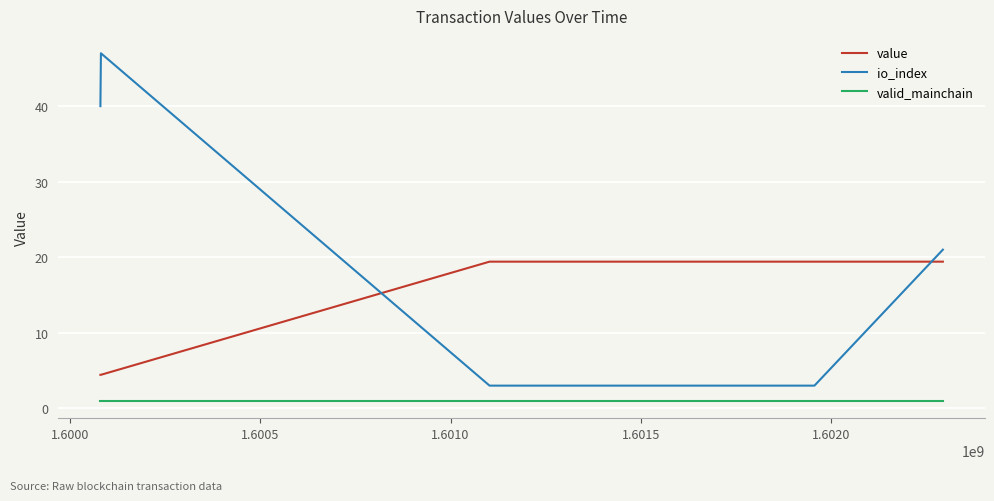

What is the difference between the maximum and second lowest values in the io_index series?

44.0